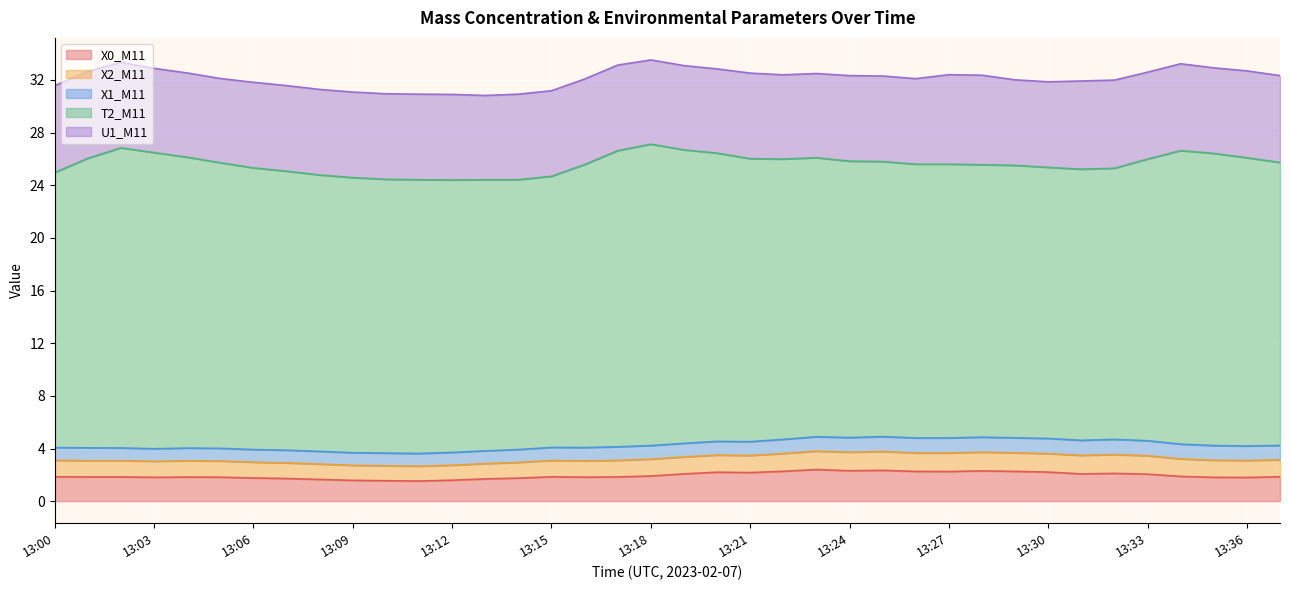

Is it true that U1_M11 equals 9.1 at 13:20?

False